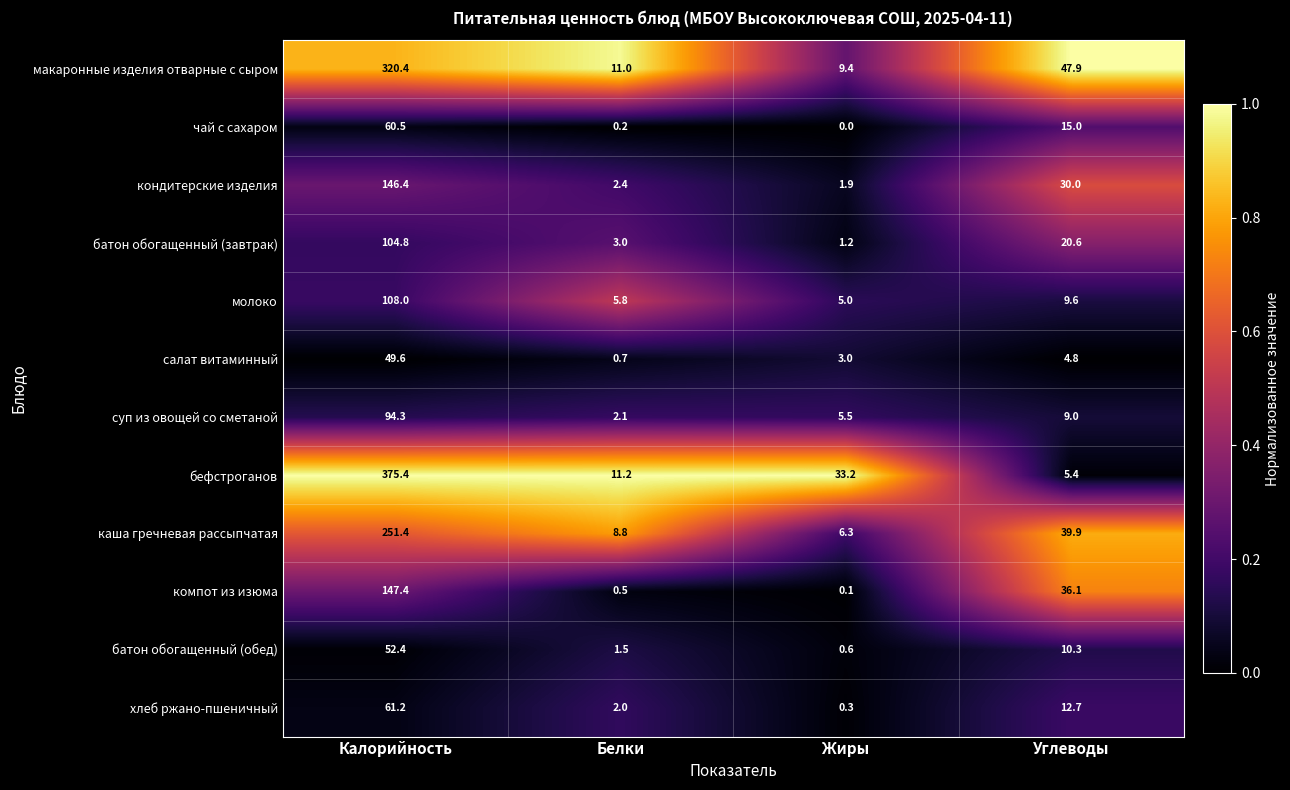

Is it true that чай с сахаром equals 0.2 at Белки?

True